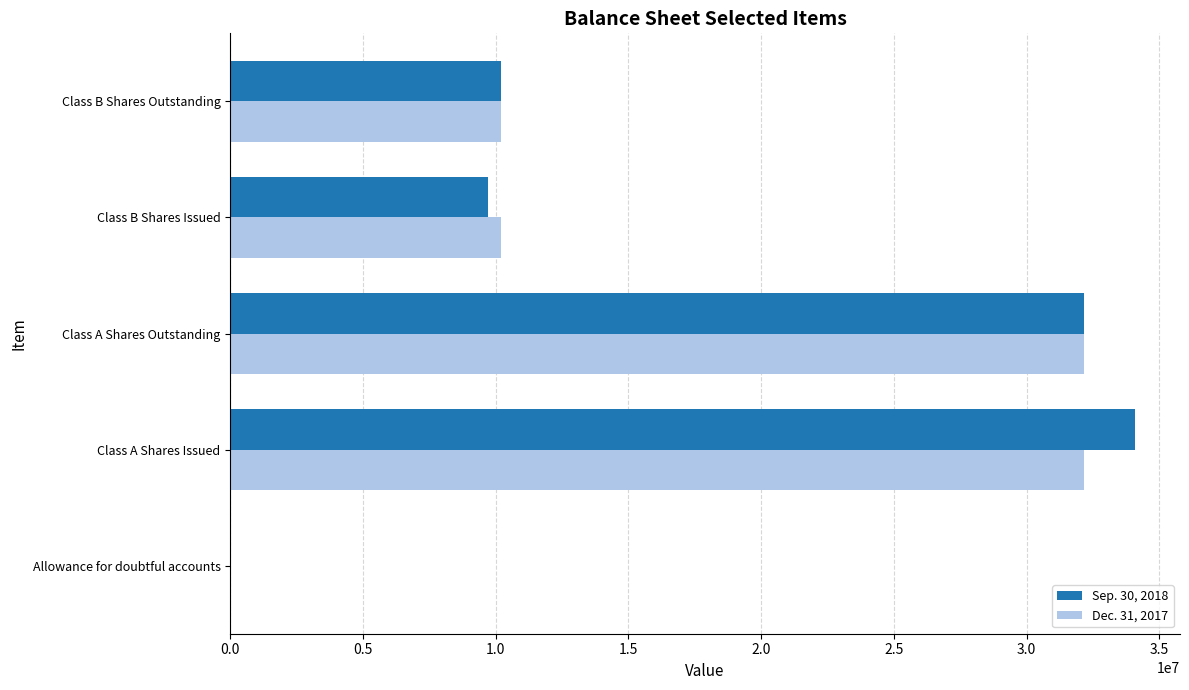

Between Class A Shares Outstanding and Class B Shares Issued, which series saw the biggest shift?

Sep. 30, 2018